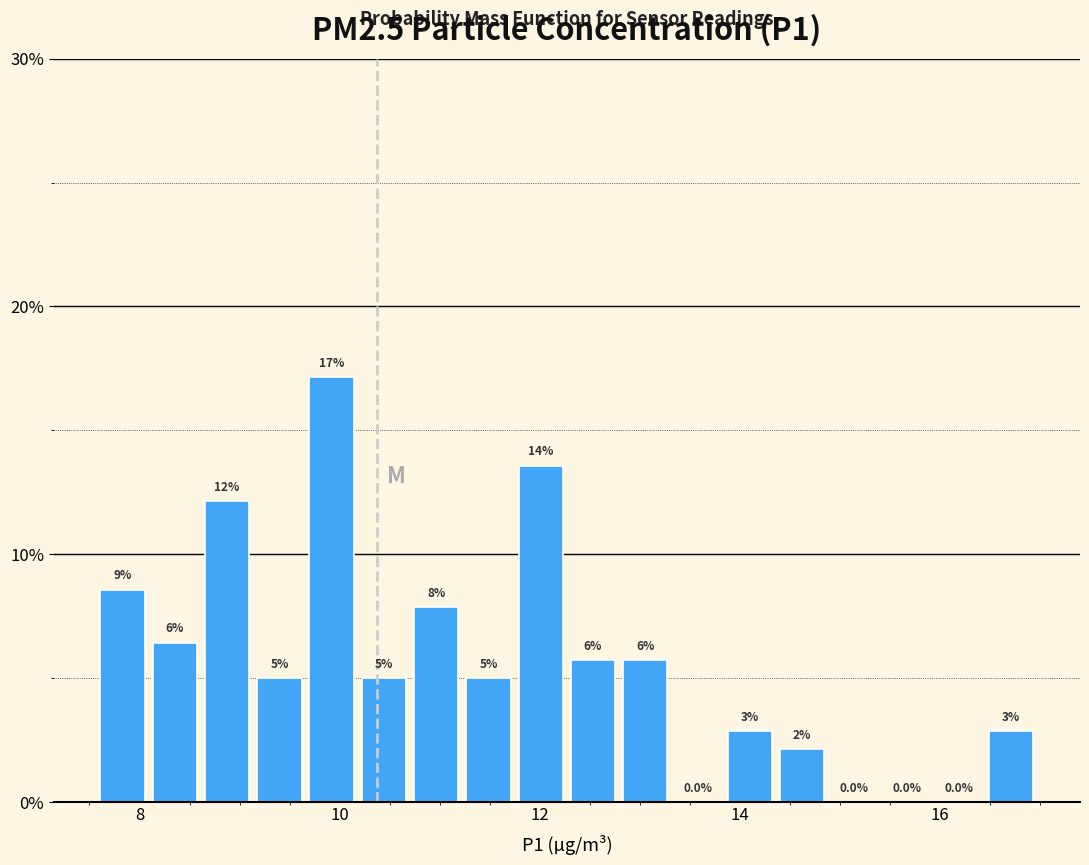

Around what value on the x-axis is the tallest bar? Give the approximate position of its centre, as read against the axis.

10.0